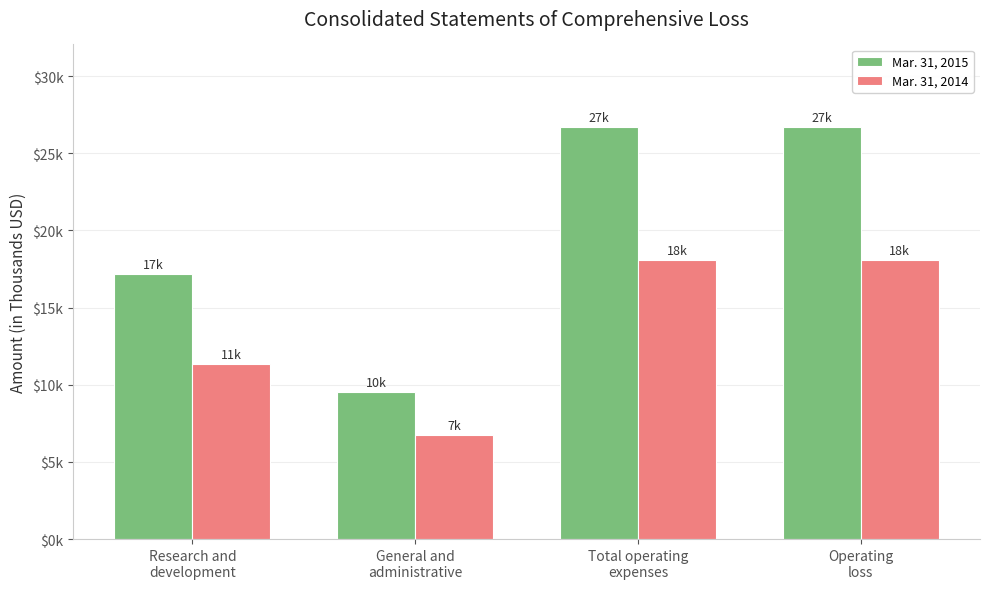

Are the bars horizontal?

No